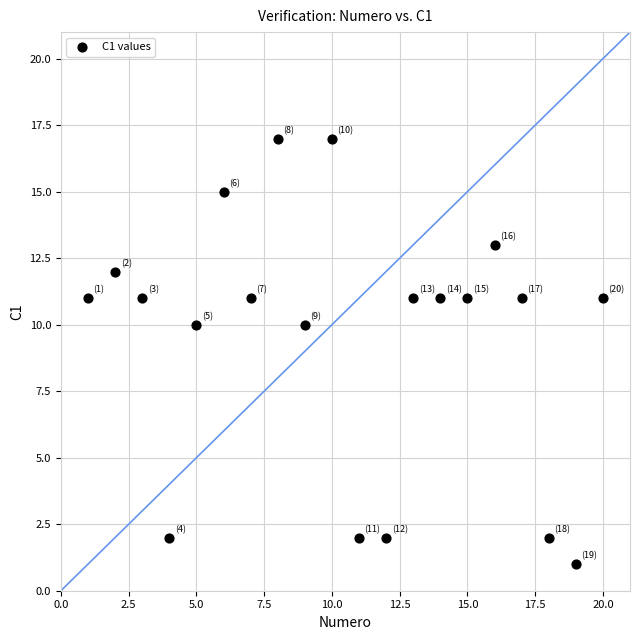

What is the range of Y values (max minus min)?

16